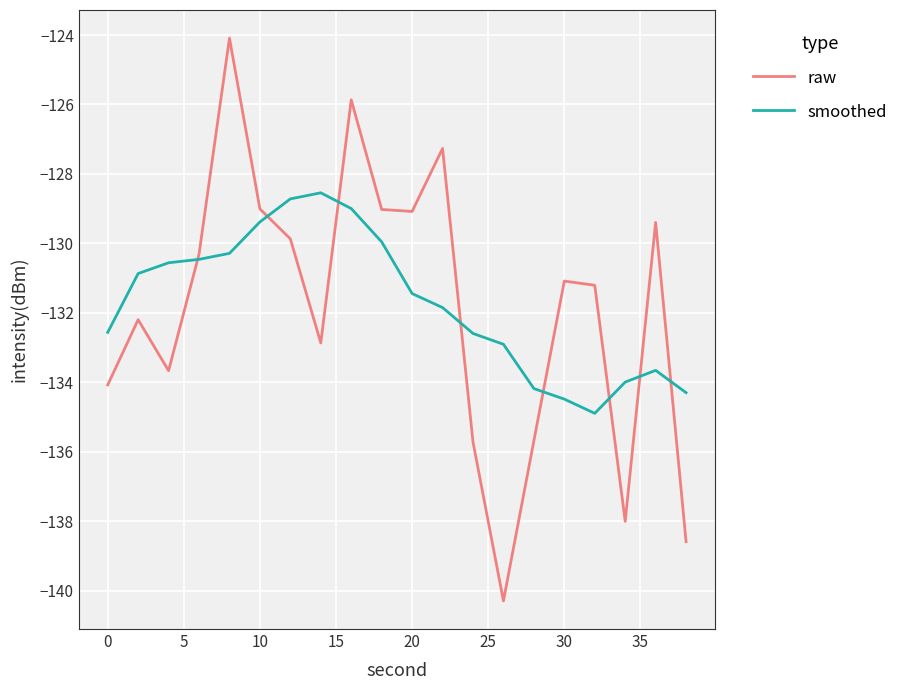

Which series has the largest range (max minus min)?

raw